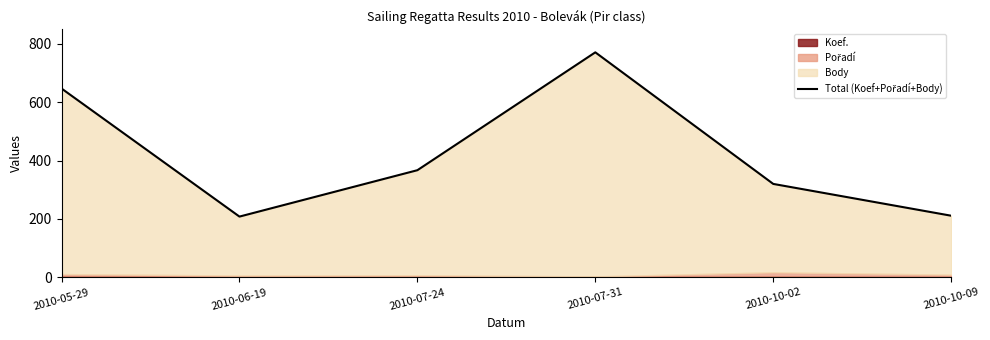

Reading left to right, transcribe all the data shown in this chart.

647	208	367	771	320	211